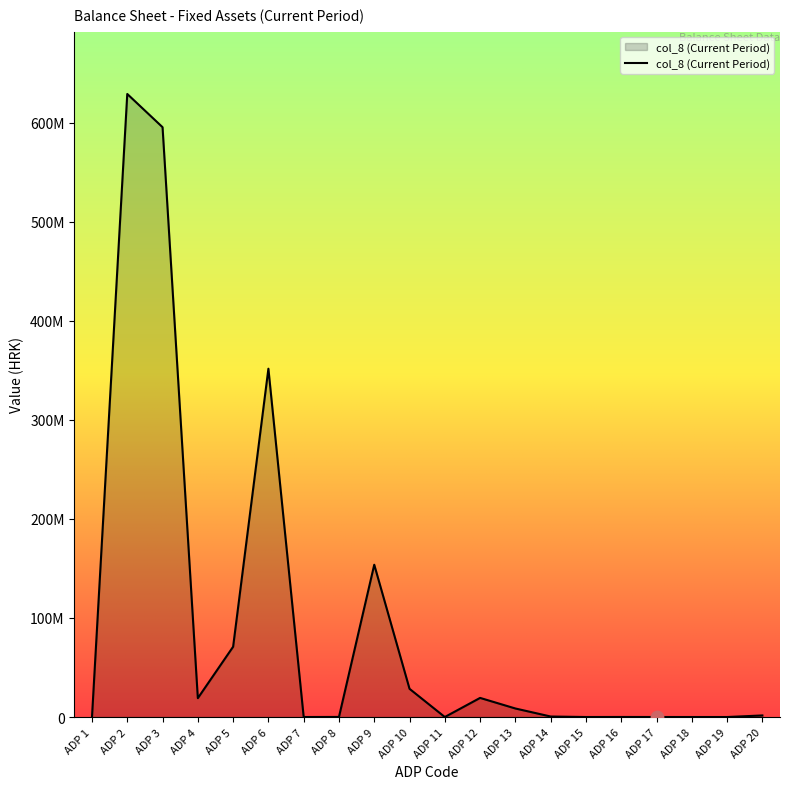

Which has a higher value, ADP 10 or ADP 19?

ADP 10